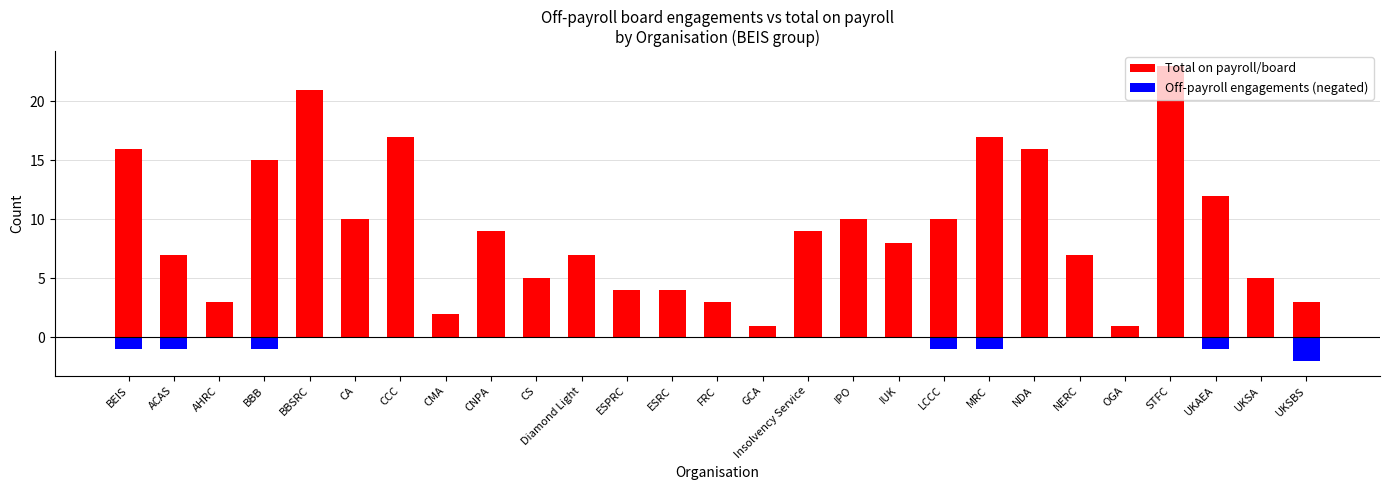

Which series changed the most between CNPA and Insolvency Service?

Total on payroll/board